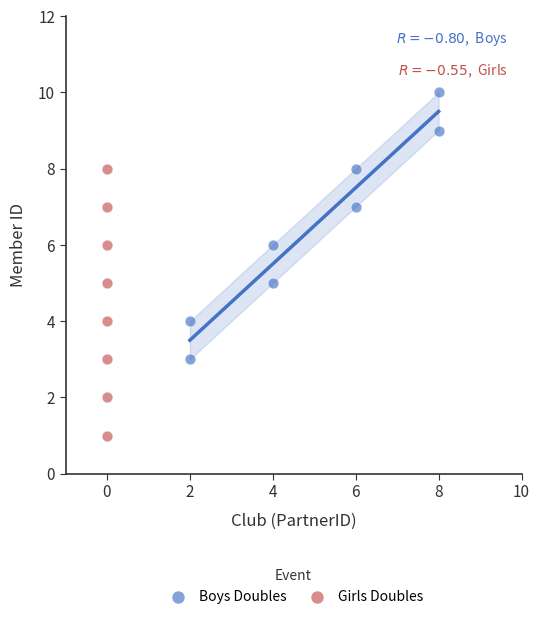

Which series reaches the maximum Y coordinate?

Boys Doubles